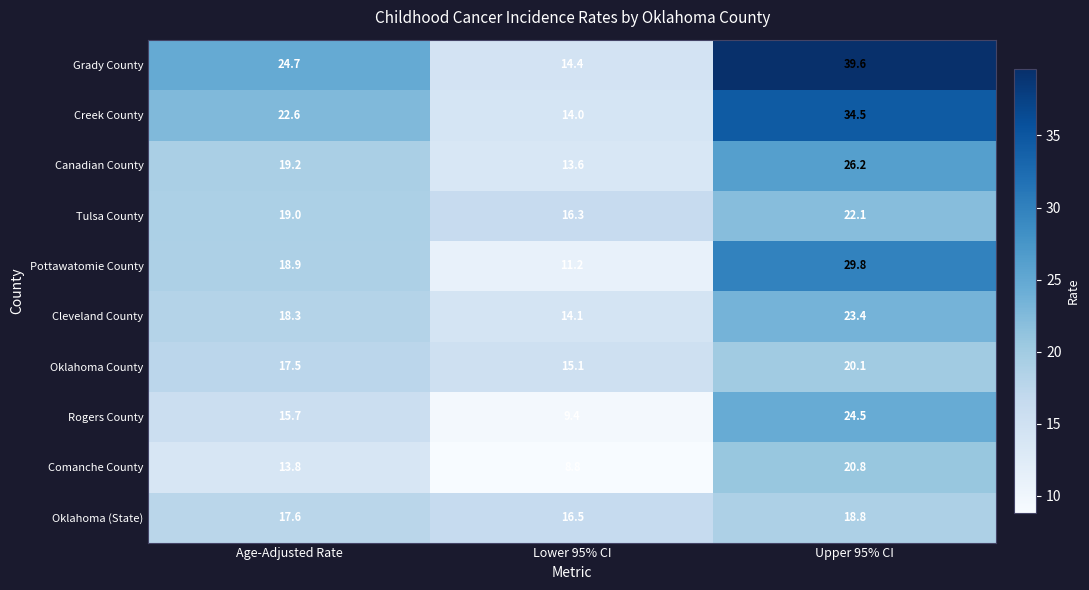

How many data points does each series have?

3